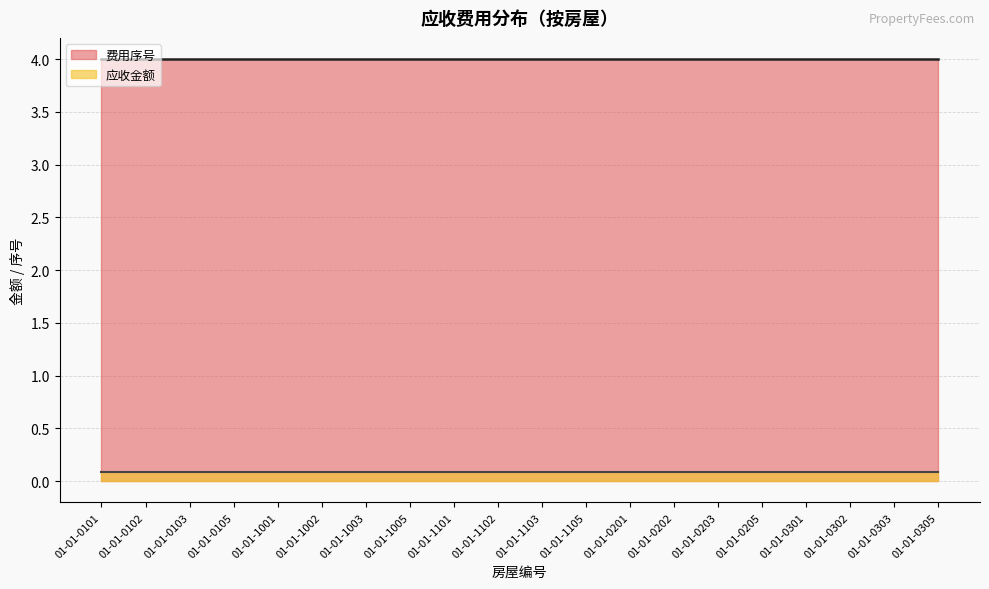

Is the value of 应收金额 at 01-01-0205 greater than the value of 费用序号 at 01-01-0303?

No